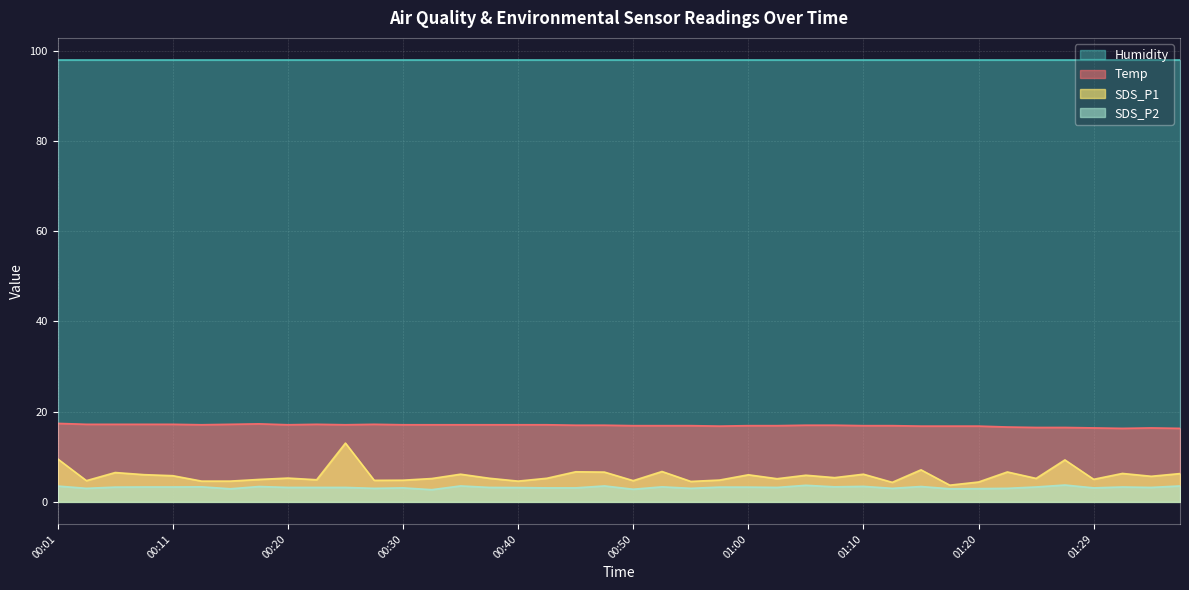

The SDS_P2 series shows 2.9 at 01:20. True or false?

True